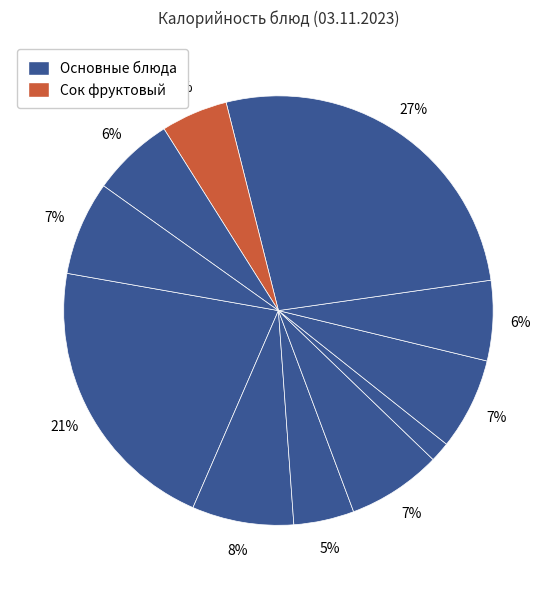

Which slice is the smallest?

Мандарин свежий